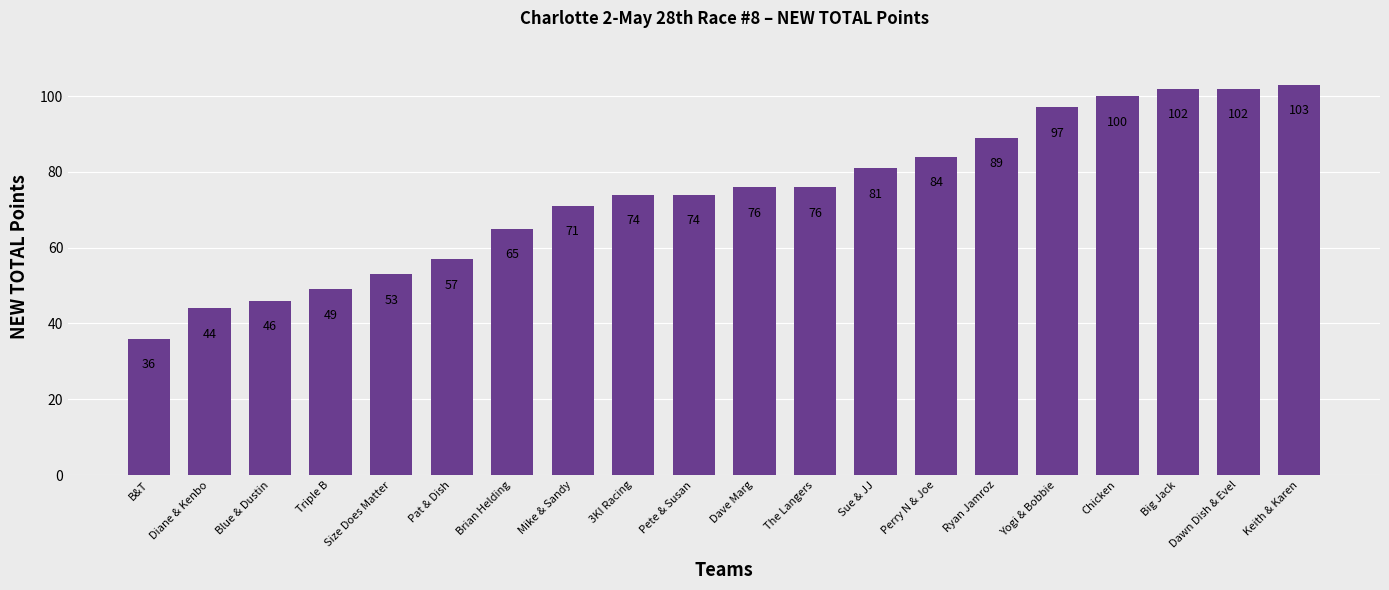

Which has a higher value, Diane & Kenbo or Sue & JJ?

Sue & JJ